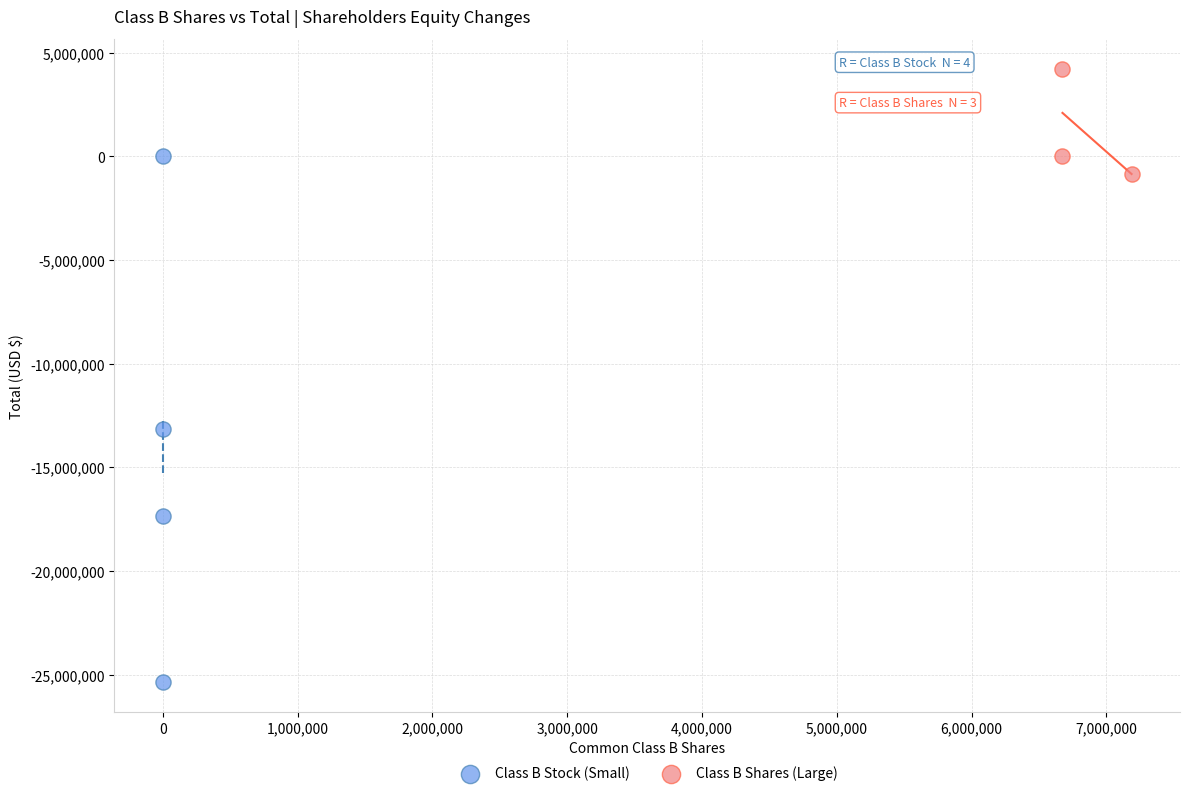

What are all the series names shown in the legend?

Class B Stock (Small), Class B Shares (Large)